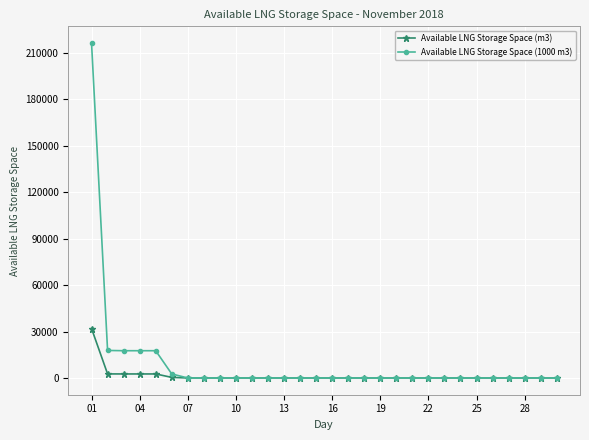

Which series has the widest spread of values?

Available LNG Storage Space (1000 m3)